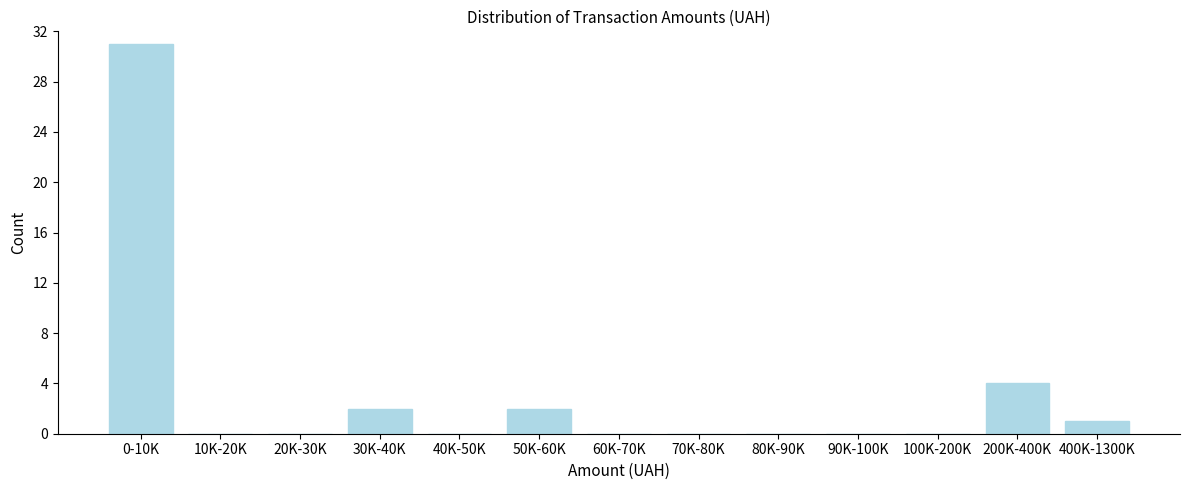

Reading right to left, transcribe all the data shown in this chart.

400K-1300K=1	200K-400K=4	100K-200K=0	90K-100K=0	80K-90K=0	70K-80K=0	60K-70K=0	50K-60K=2	40K-50K=0	30K-40K=2	20K-30K=0	10K-20K=0	0-10K=31